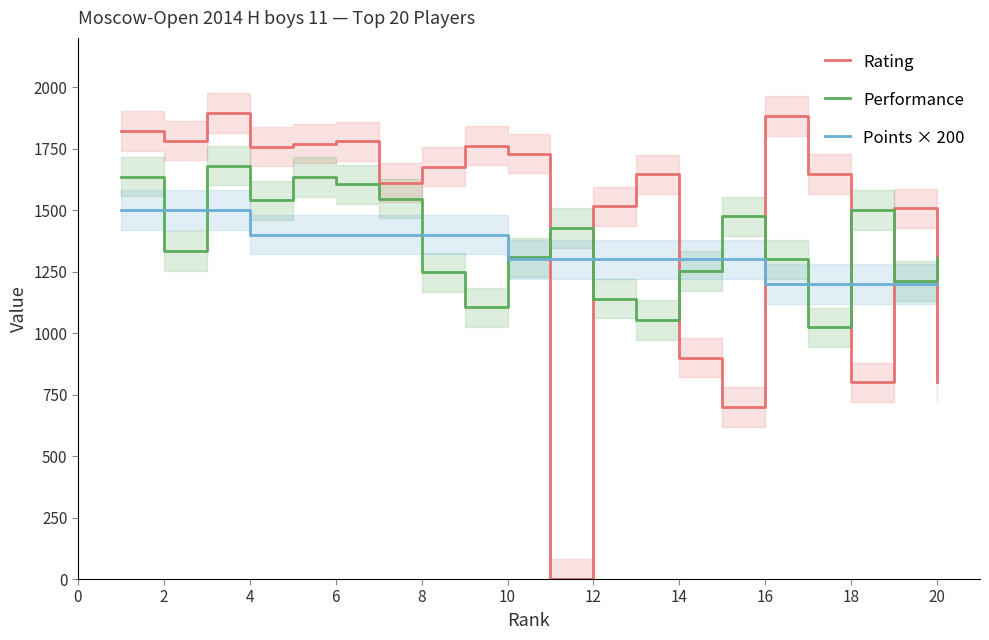

What is the maximum value for Performance?

1680